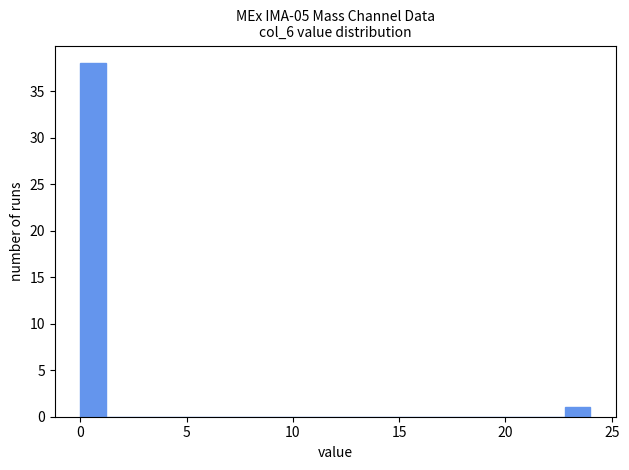

Read against the x-axis, roughly where is the centre of the tallest bar?

0.5